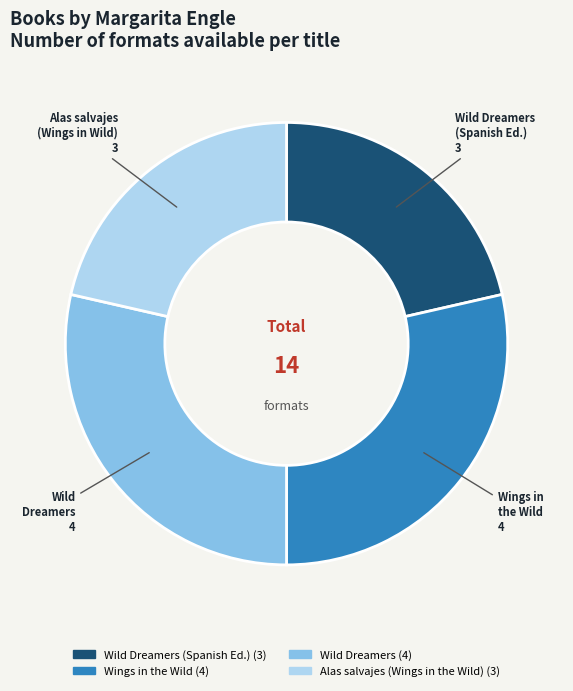

Does any single category account for the majority?

No